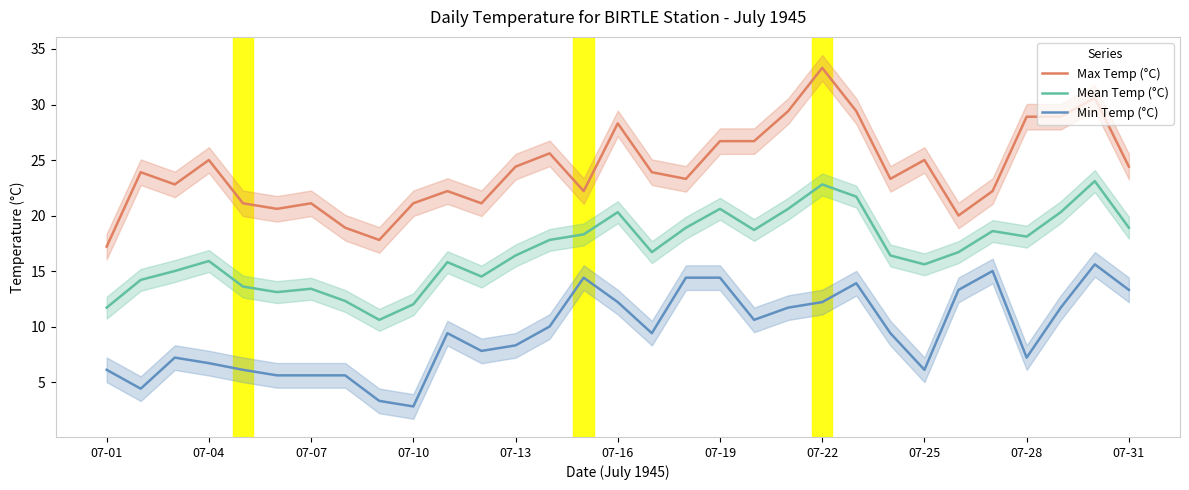

True or false: Min Temp (°C) and Max Temp (°C) cross at least once.

False